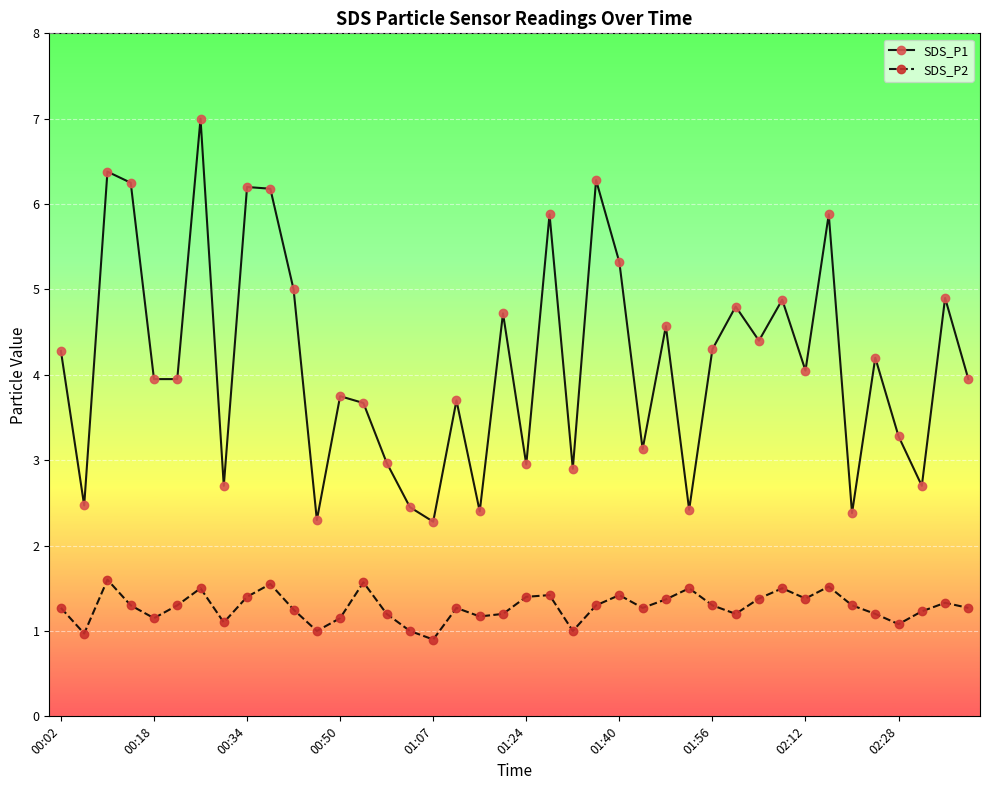

What is the minimum value shown in the chart?

0.9